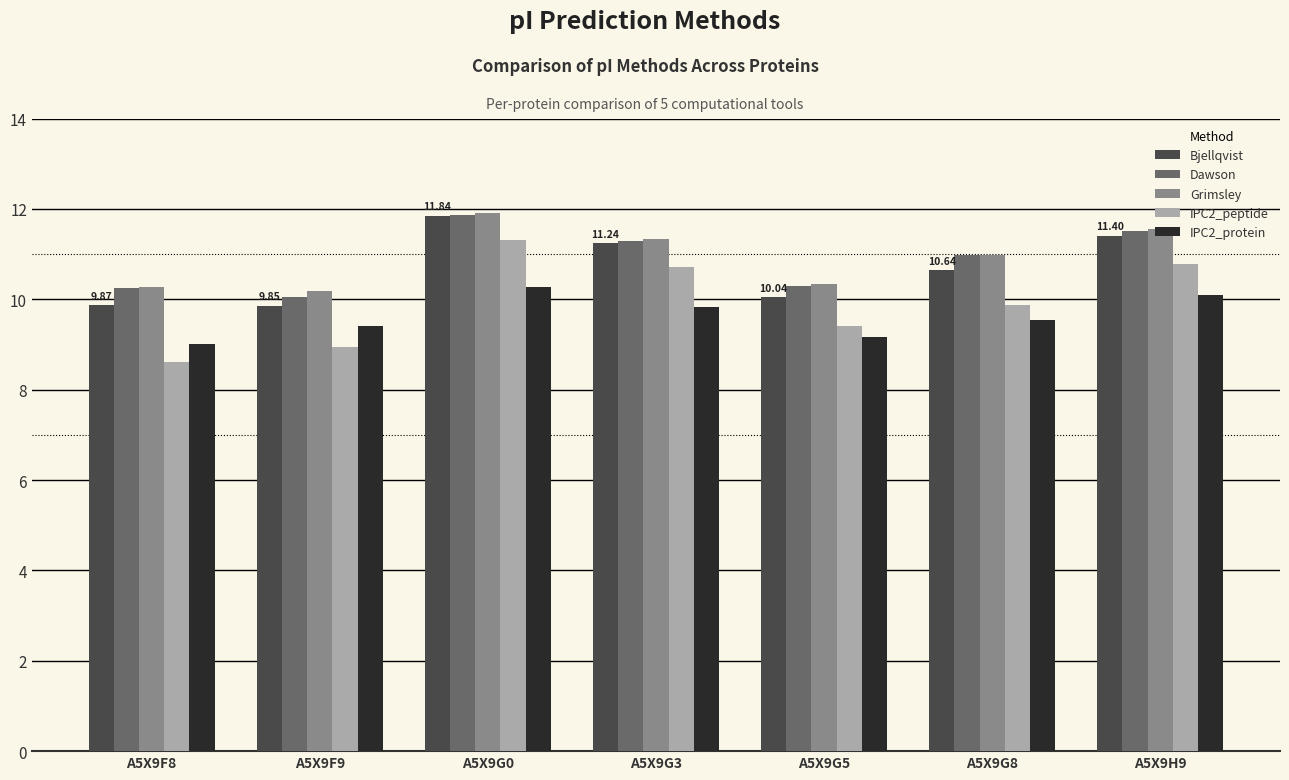

Which series changed the most between A5X9F8 and A5X9G0?

IPC2_peptide